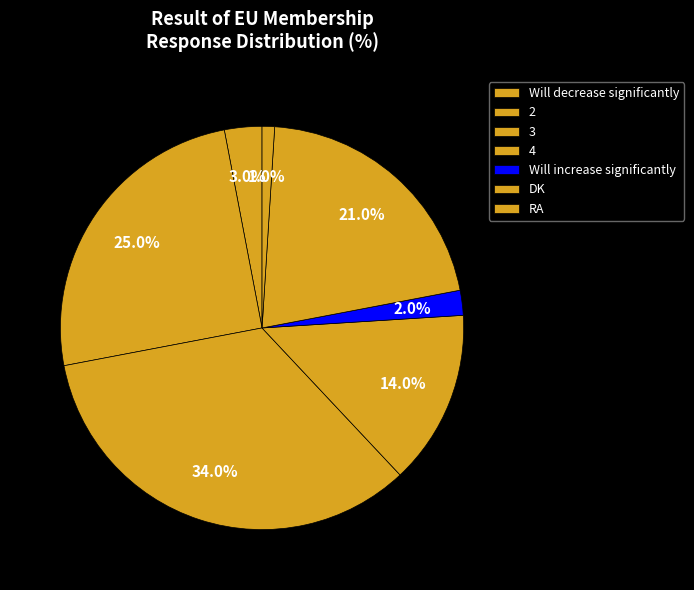

To the nearest percent, what is the combined percentage of Will increase significantly and Will decrease significantly?

5%